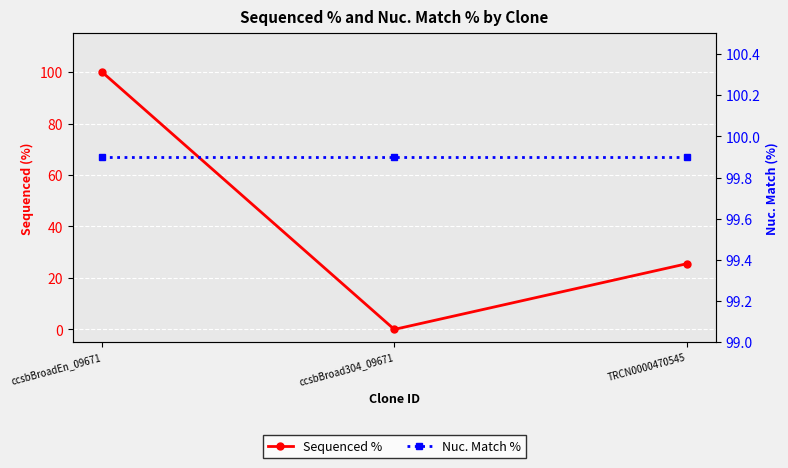

List the series in order of their overall mean, highest first.

Nuc. Match %, Sequenced %